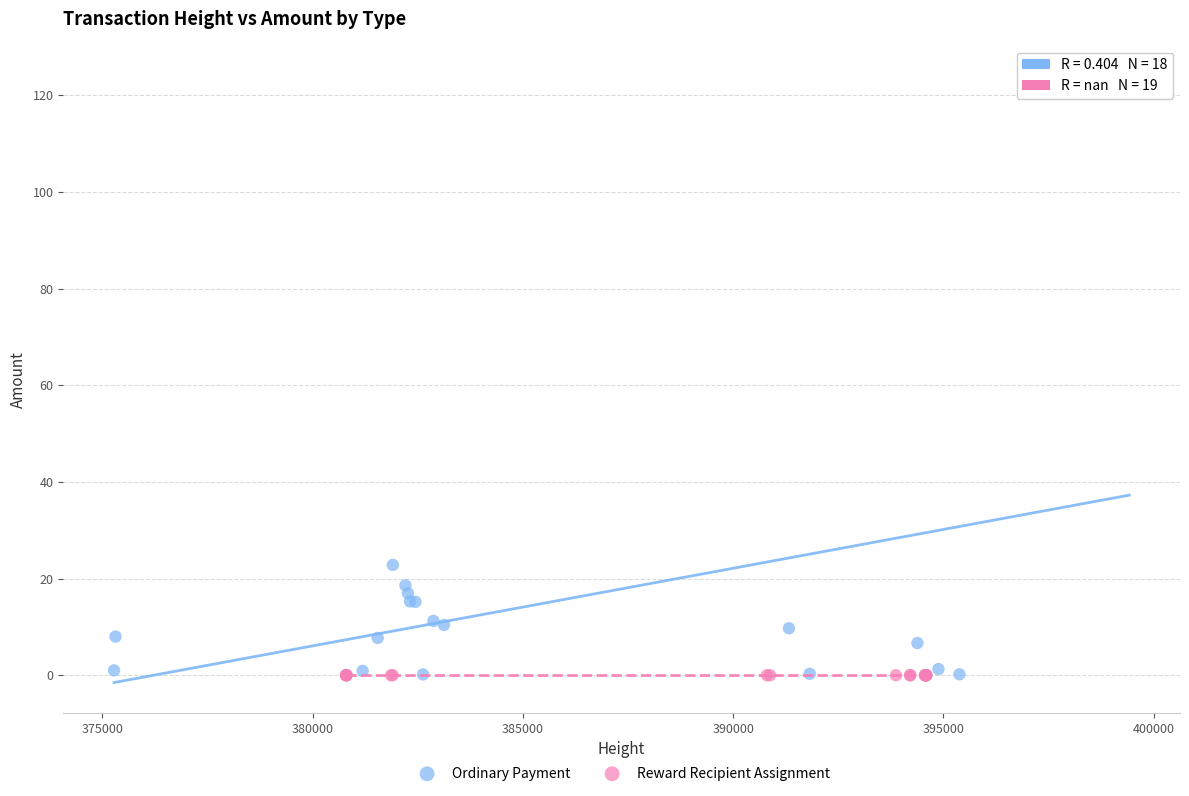

Which series contains the highest Y value?

Ordinary Payment